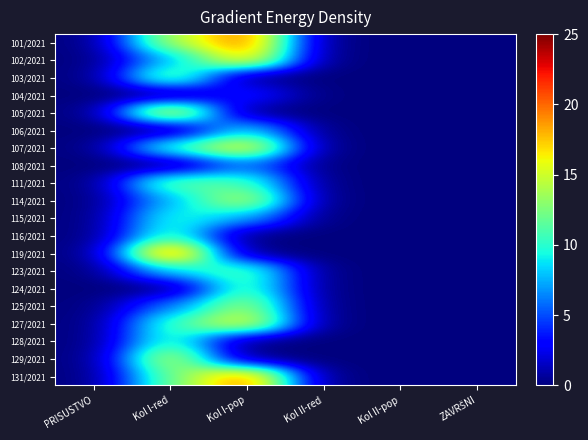

How many categories are shown in the chart?

6